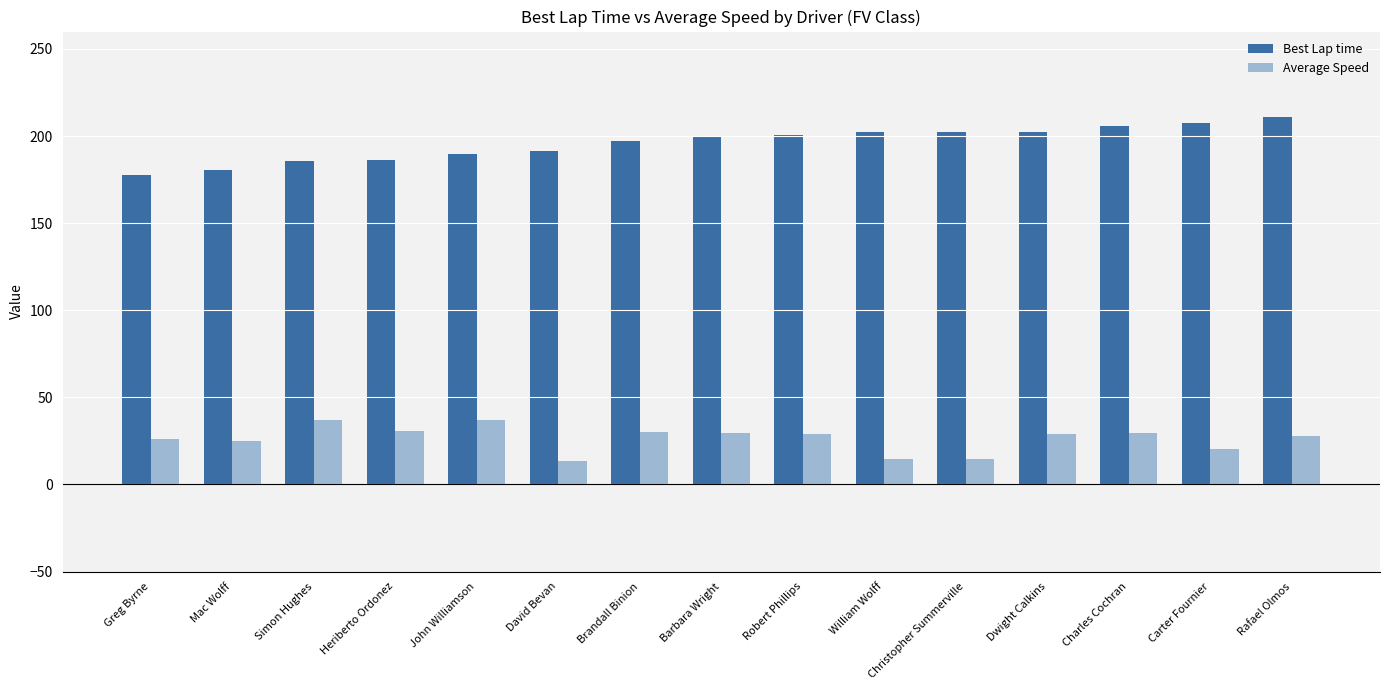

Between Simon Hughes and Dwight Calkins, which series saw the biggest shift?

Best Lap time